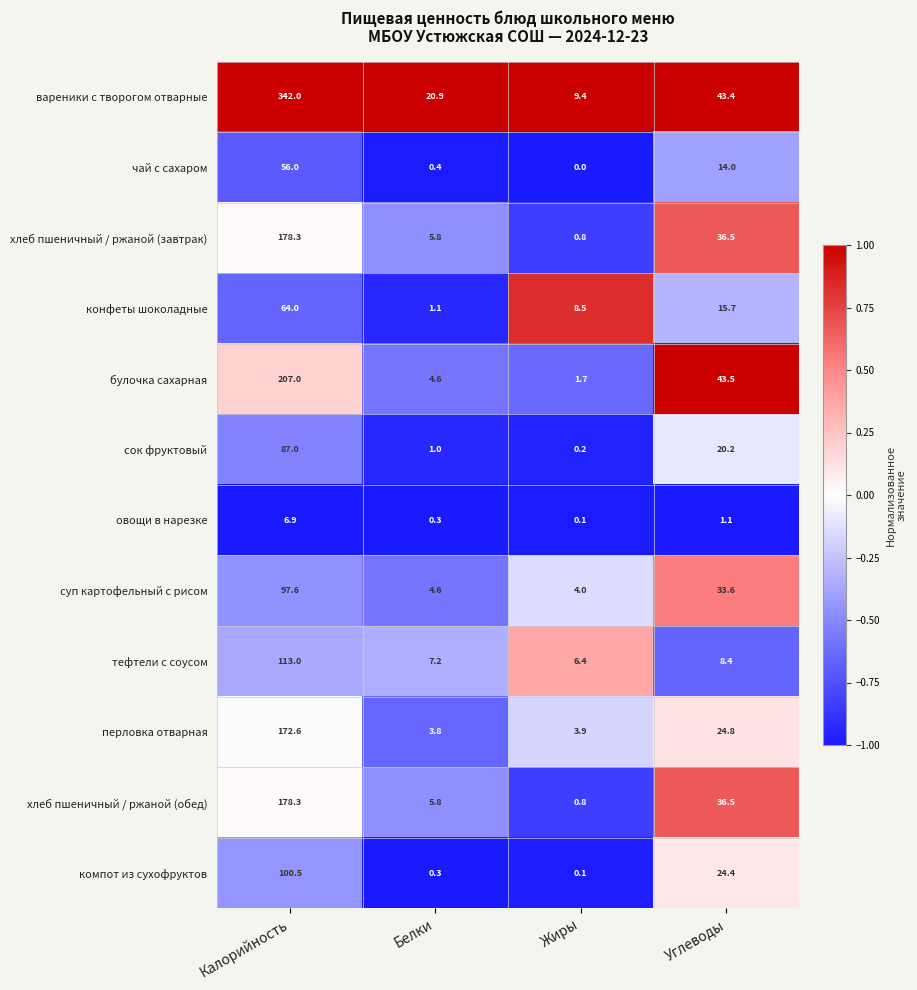

Which series has the widest spread of values?

вареники с творогом отварные